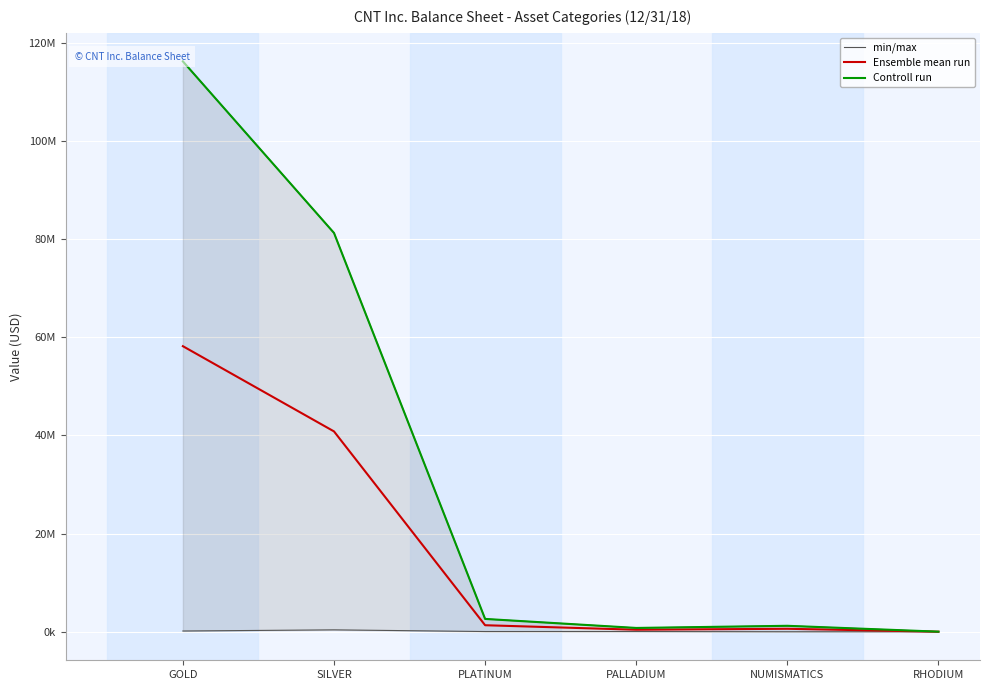

Rank the series by their maximum value, from highest to lowest.

min/max, Controll run, Ensemble mean run